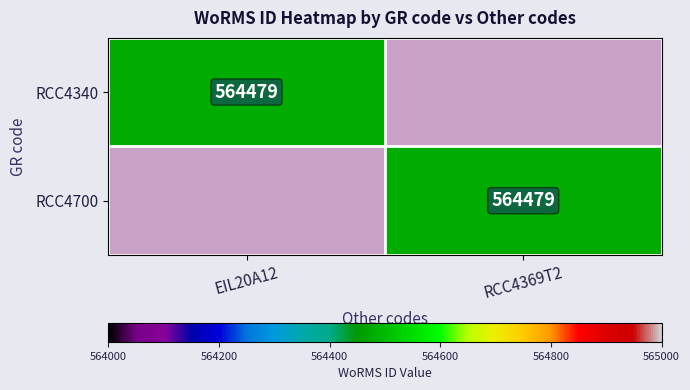

Which label corresponds to the smallest value in the chart?

RCC4369T2